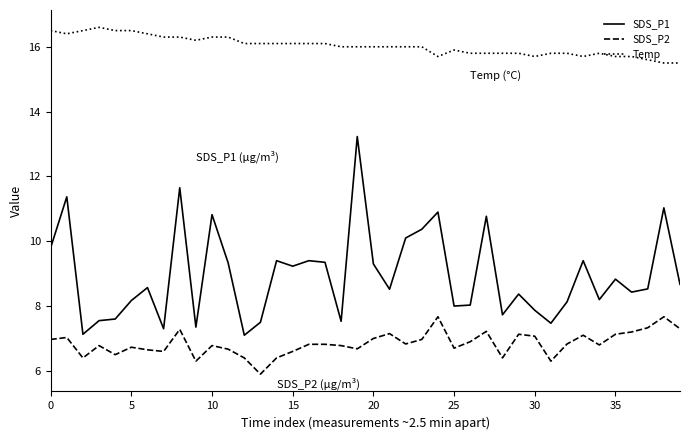

What is the difference between the maximum and minimum values in the Temp series?

1.1